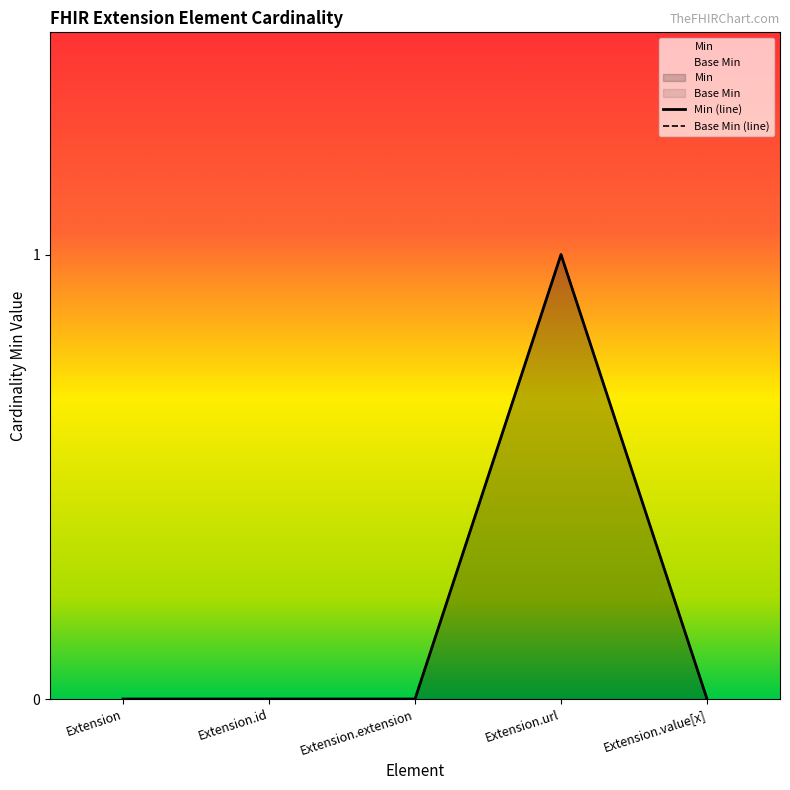

Which has a higher value, Extension.id or Extension.value[x]?

Extension.id